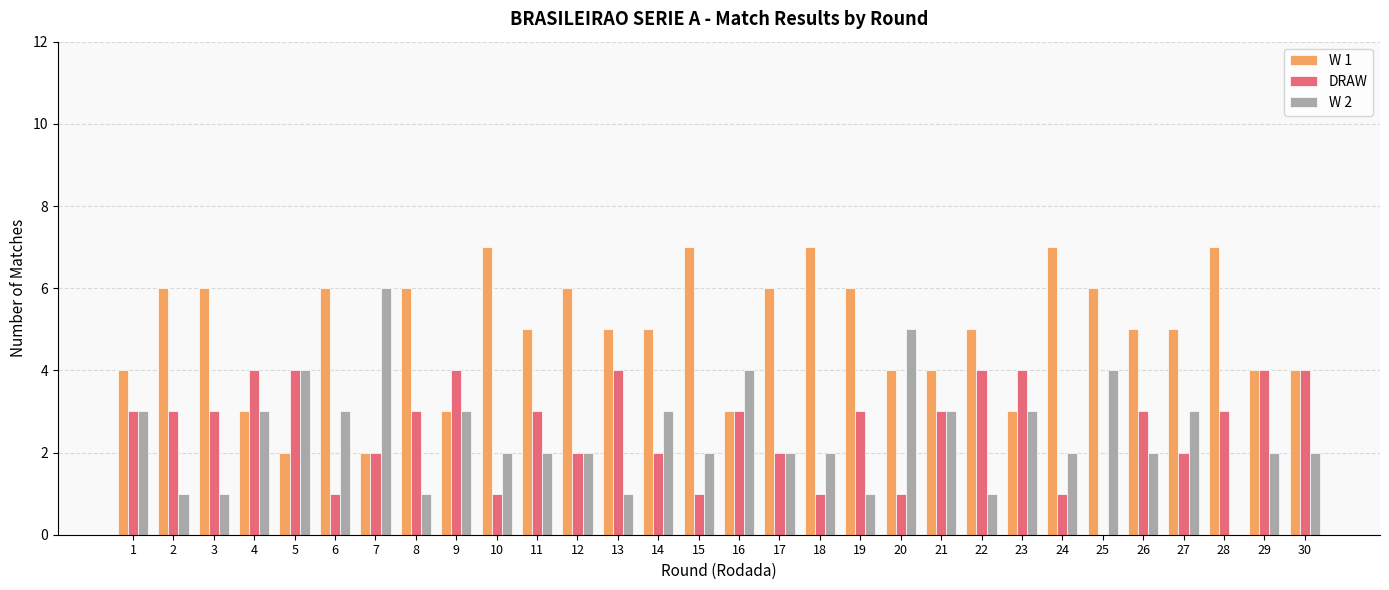

What is the sum of all W 2 values?

73